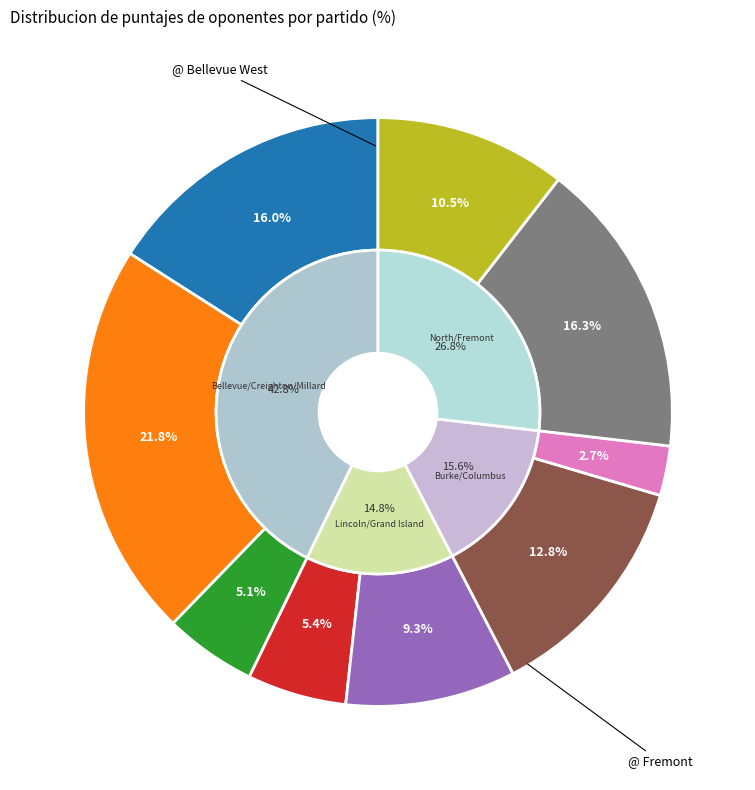

To the nearest percent, what is the average slice percentage?

11%